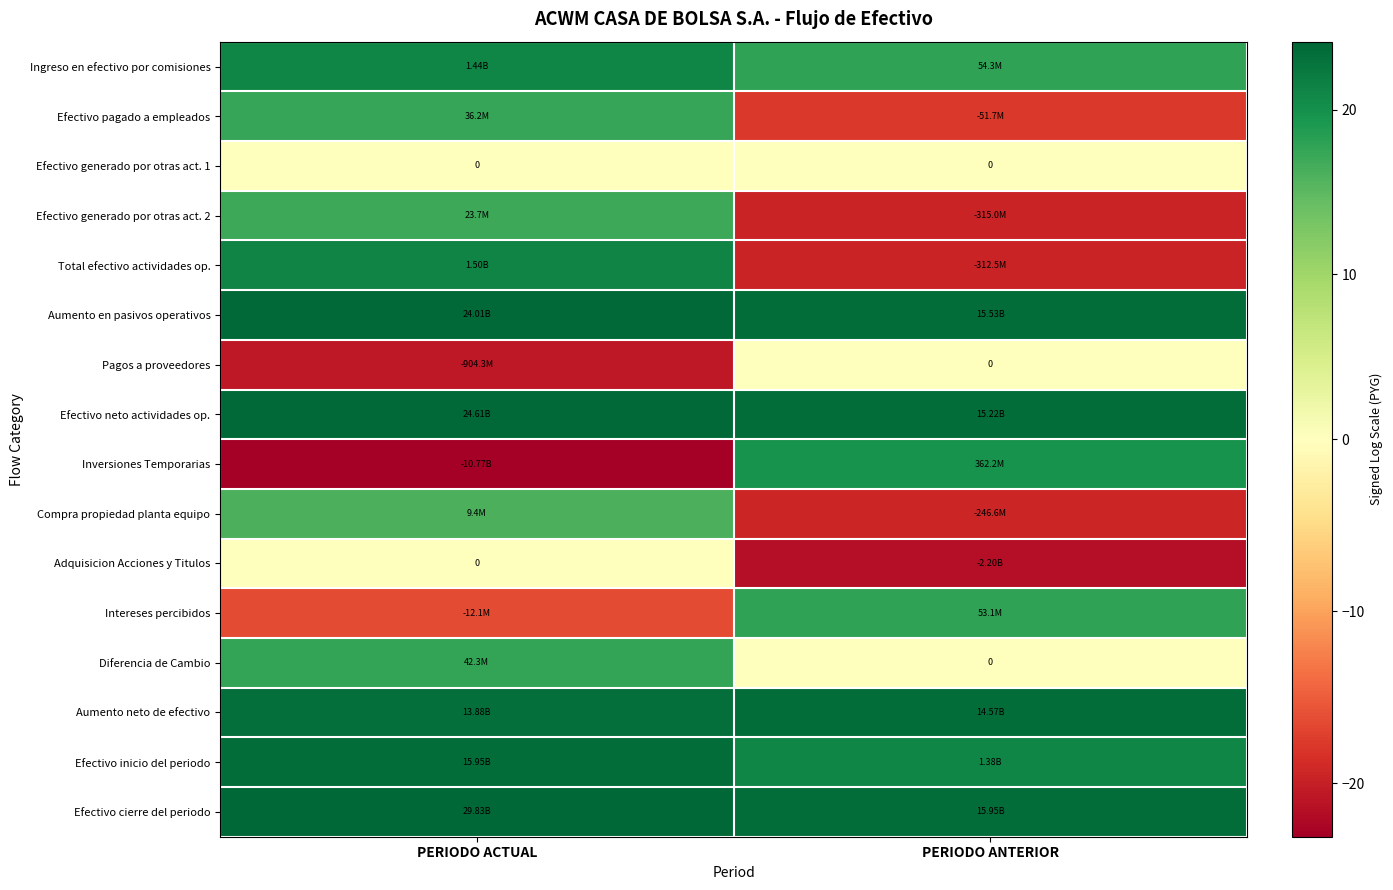

What is the spread (max minus min) of values at PERIODO ANTERIOR?

45.0